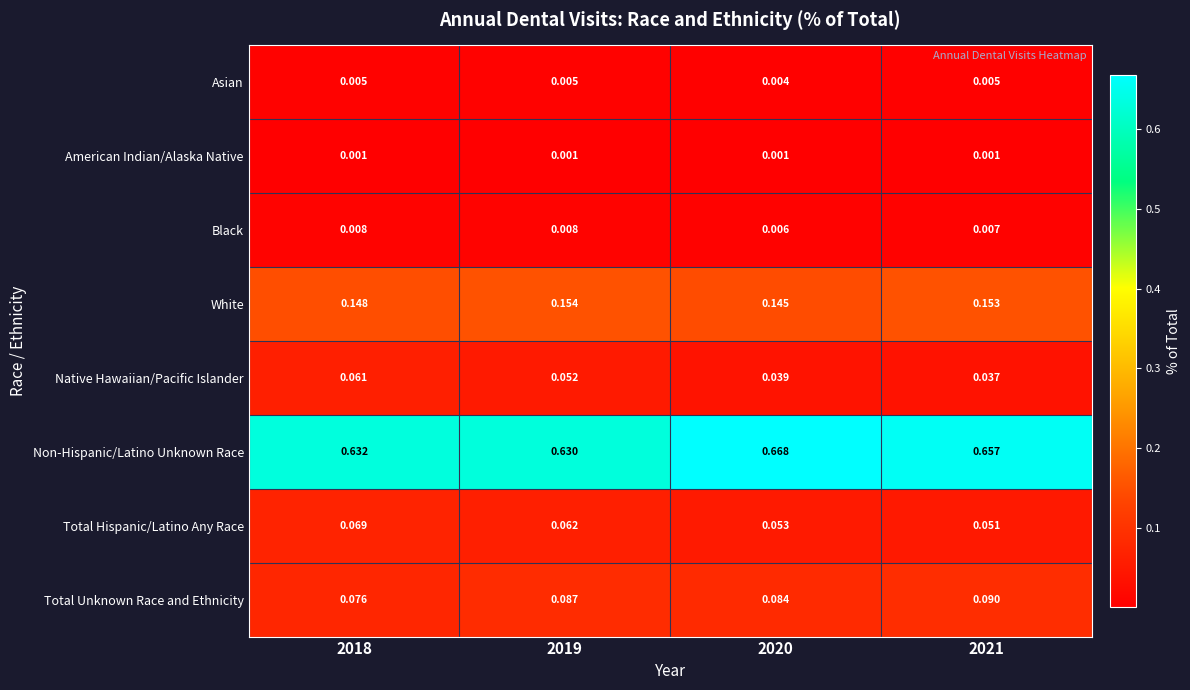

Which series has the largest total across all categories?

Non-Hispanic/Latino Unknown Race